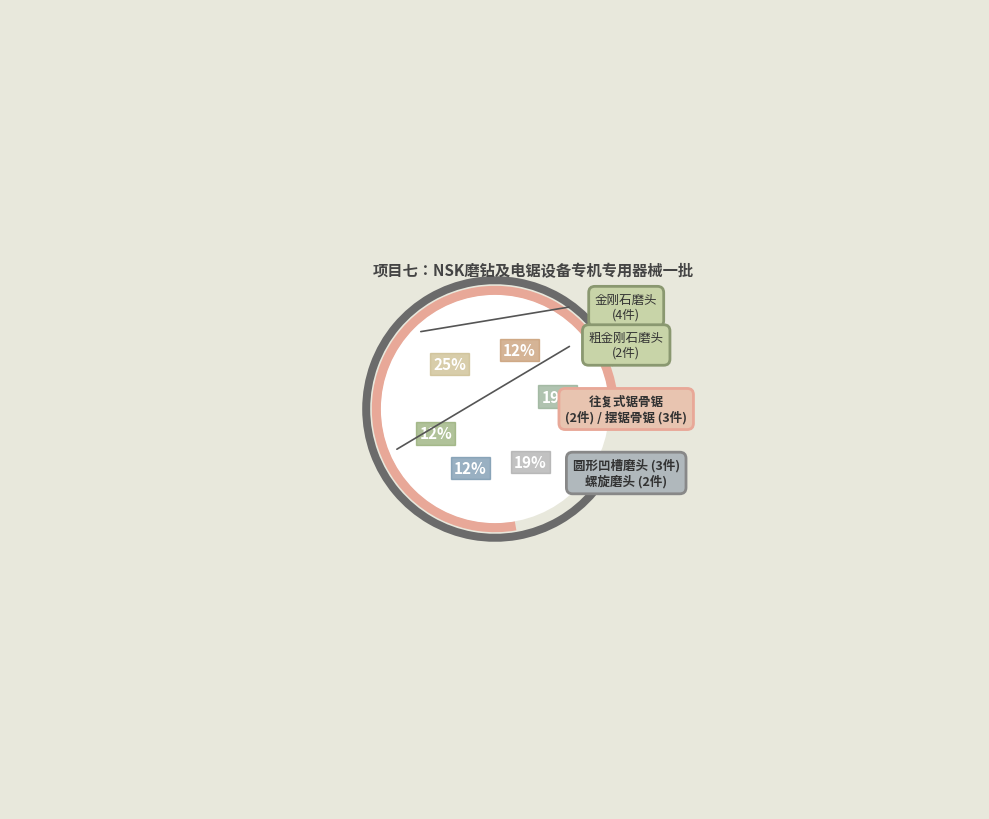

What percentage do 螺旋磨头 and 往复式锯骨锯 together represent?

25.0%